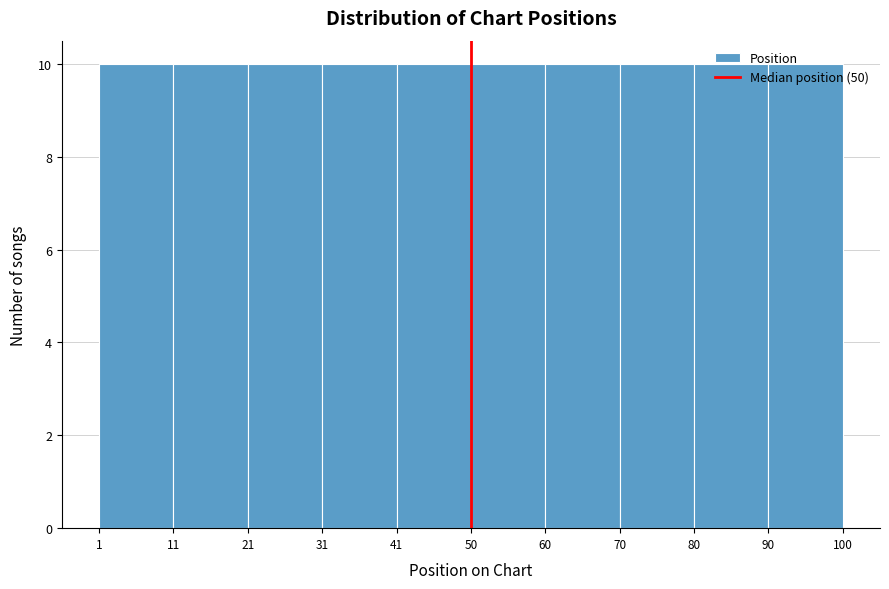

Reading left to right, transcribe this chart: for each bar, give the range it covers on the x-axis and its height. The values are not printed on the chart, so give them approximately, as read against the axis.

1 to 11: 10
11 to 21: 10
21 to 31: 10
31 to 41: 10
41 to 50: 10
50 to 60: 10
60 to 70: 10
70 to 80: 10
80 to 90: 10
90 to 100: 10